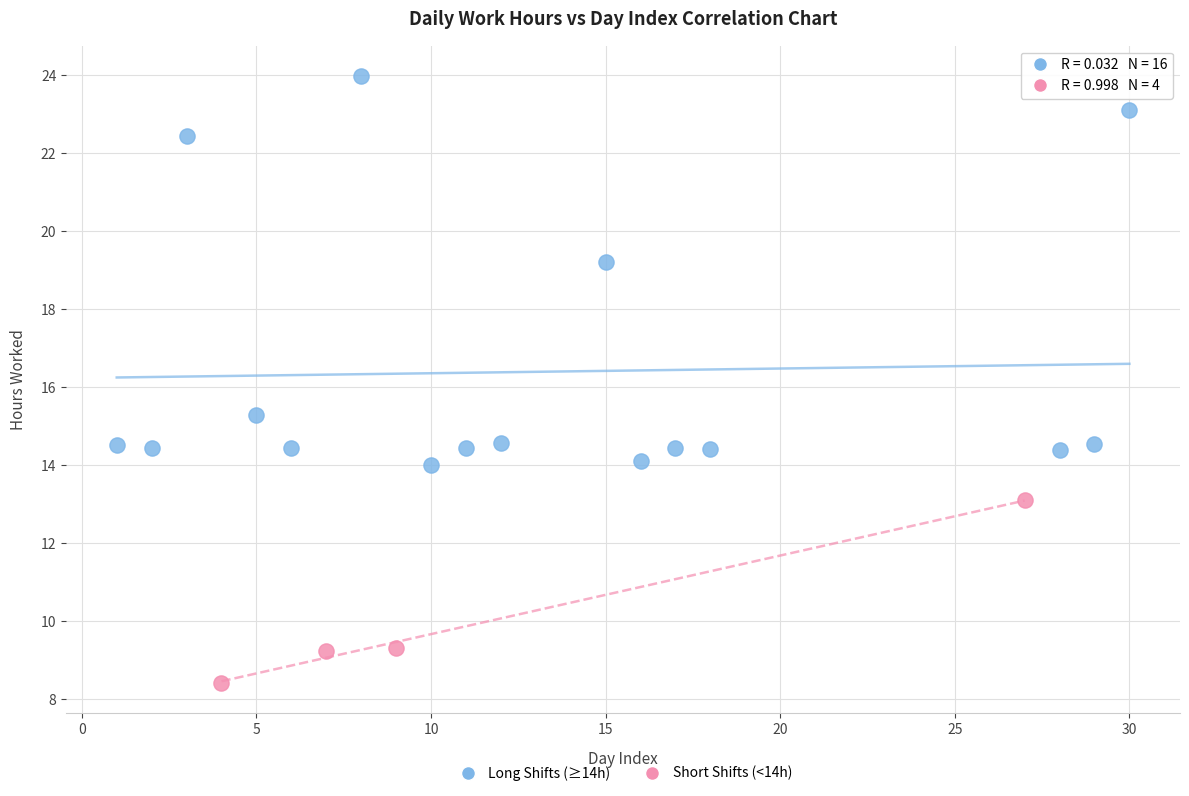

What are all the series names shown in the legend?

Long Shifts (≥14h), Short Shifts (<14h)